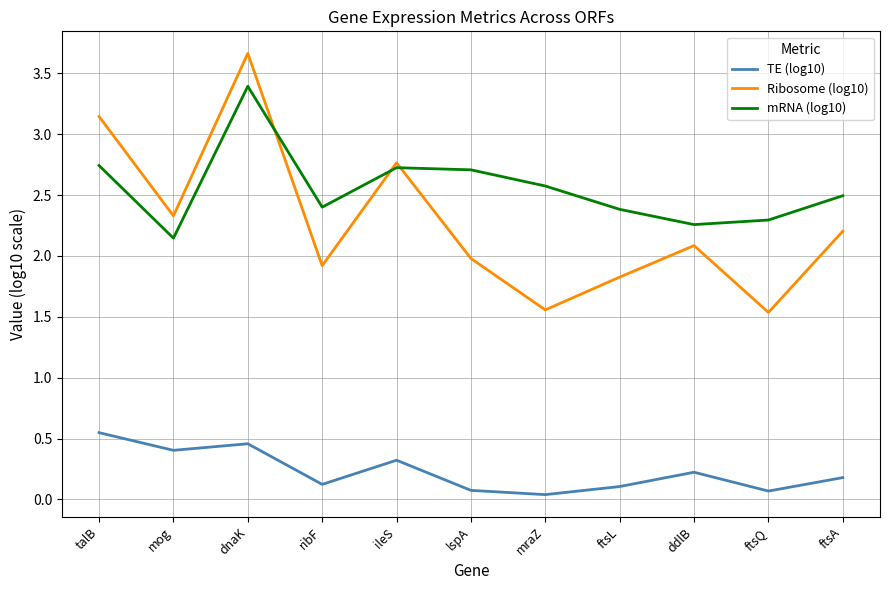

At which label does mRNA (log10) reach its peak?

dnaK